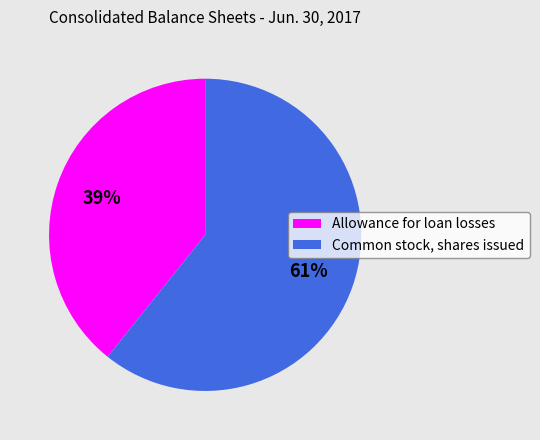

To the nearest percent, what percentage of the pie is Allowance for loan losses?

39%